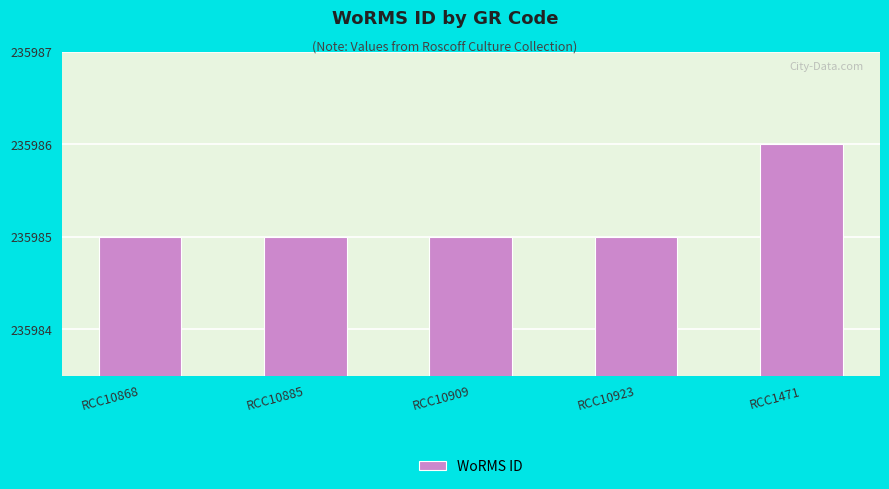

What is the smallest value displayed?

235985